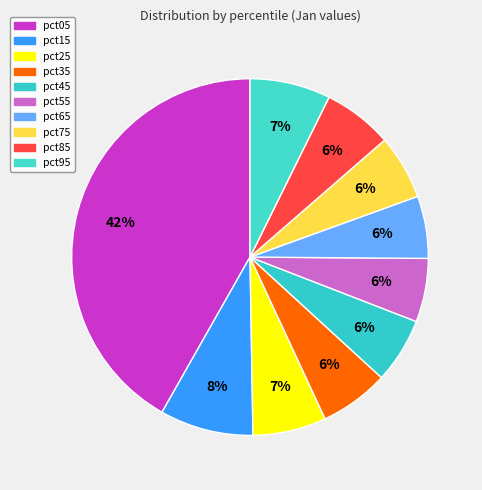

Count the number of slices in the pie.

10